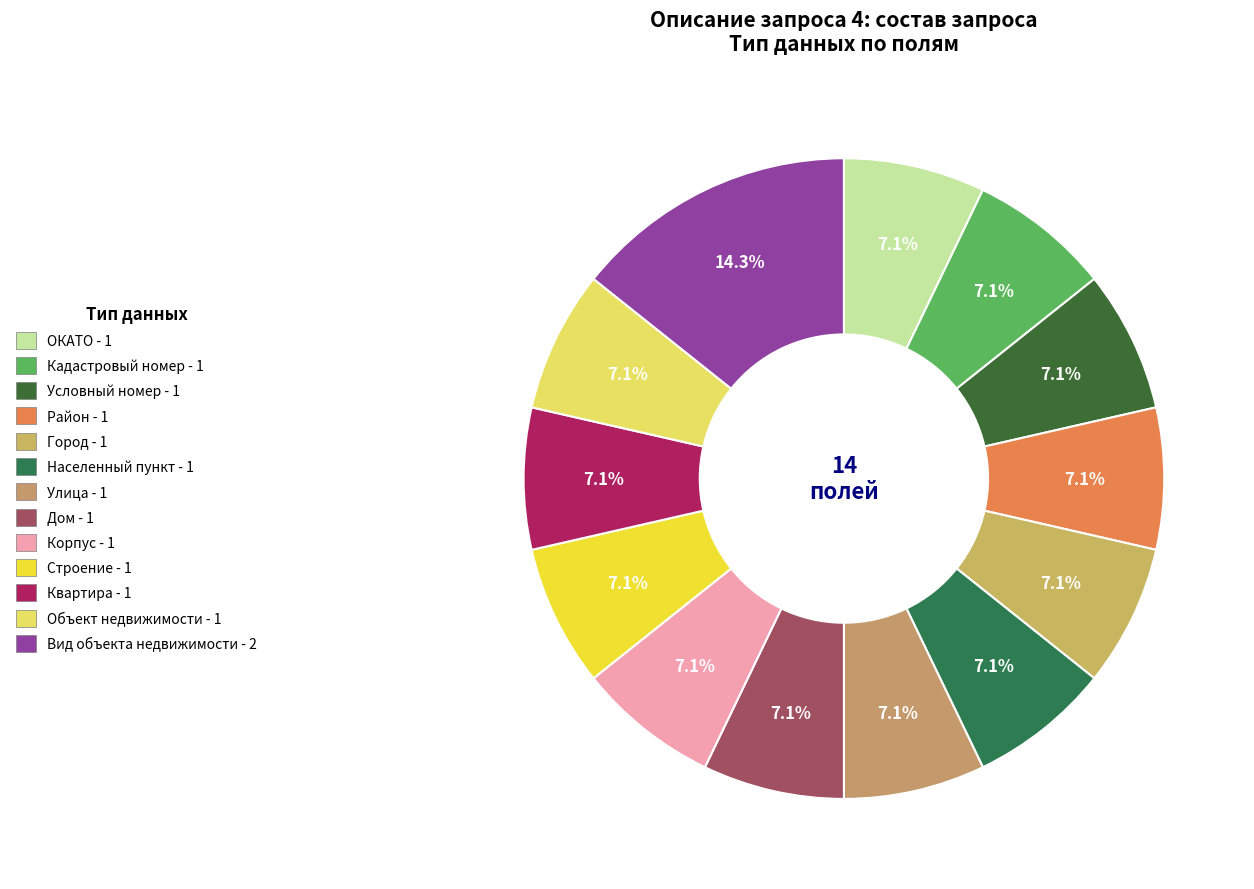

What percentage is the Кадастровый номер slice, to the nearest percent?

7%